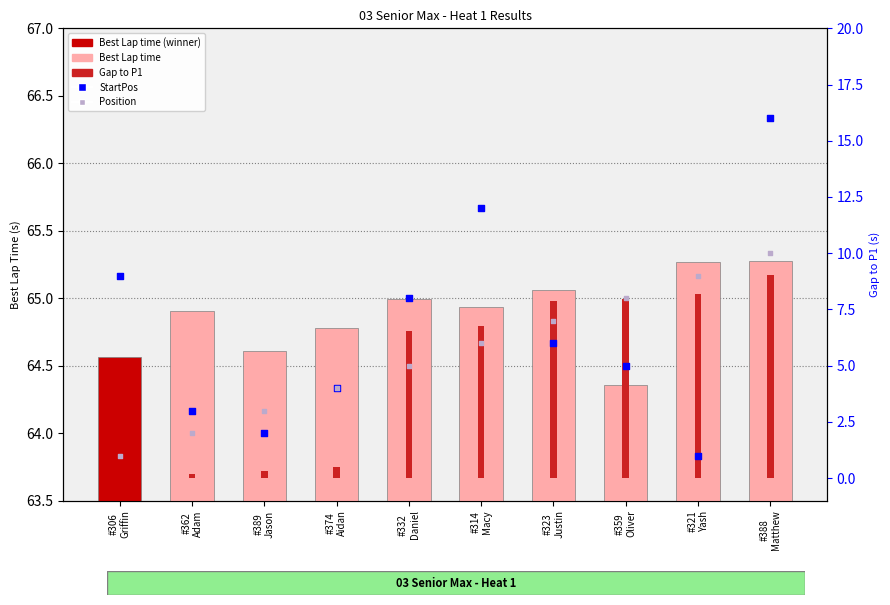

Is the value of Gap to P1 at #359
Oliver greater than the value of Best Lap time at #332
Daniel?

No